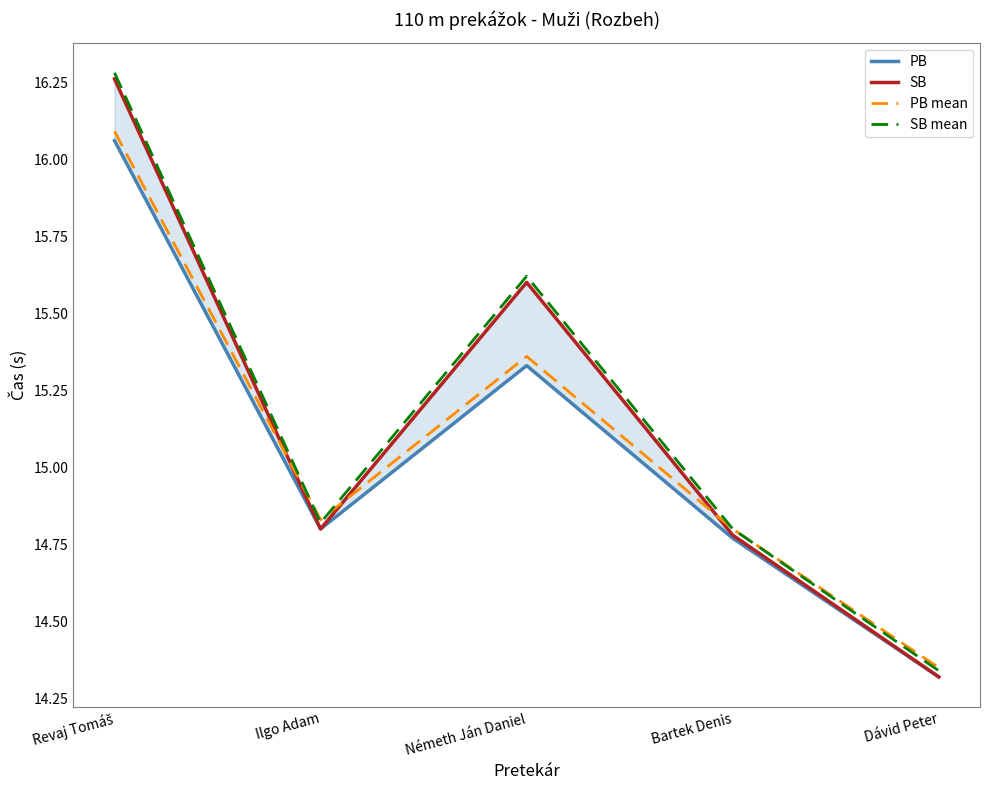

What is the greatest value displayed?

16.3